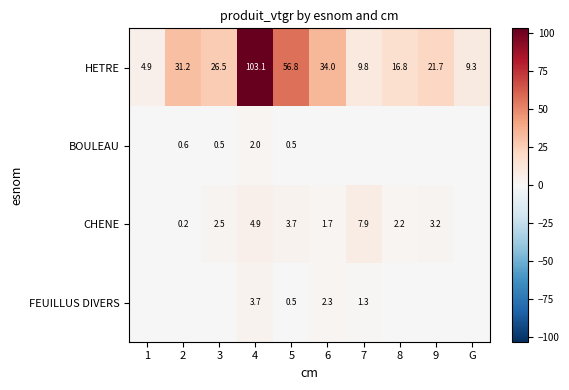

What is the difference between the FEUILLUS DIVERS values at 5 and 7?

0.8